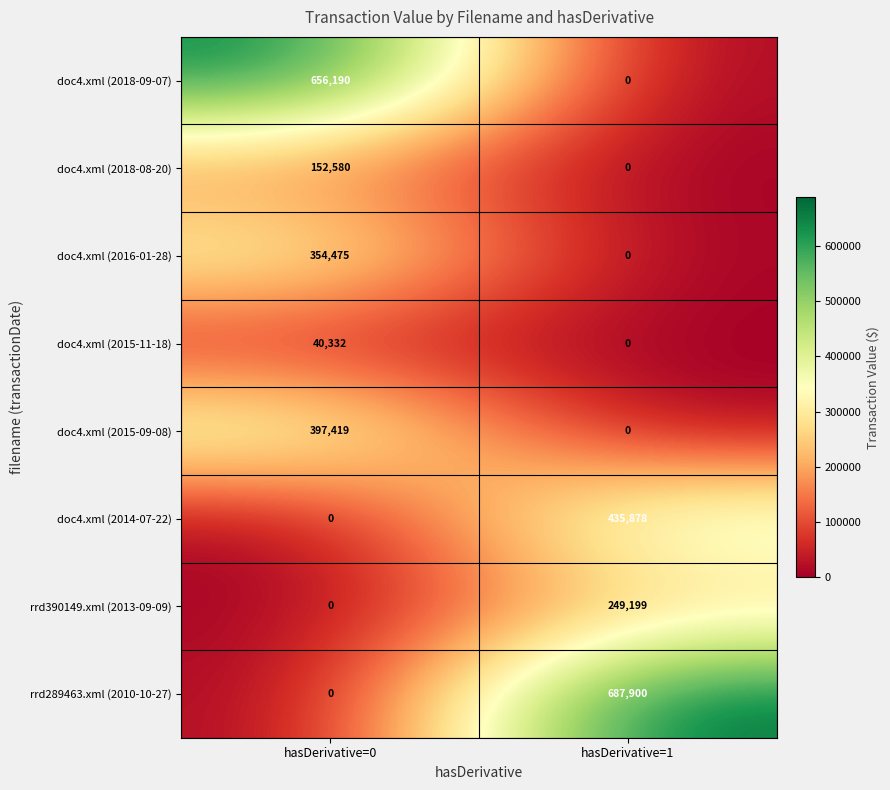

What is the difference between the doc4.xml (2016-01-28) values at hasDerivative=1 and hasDerivative=0?

354475